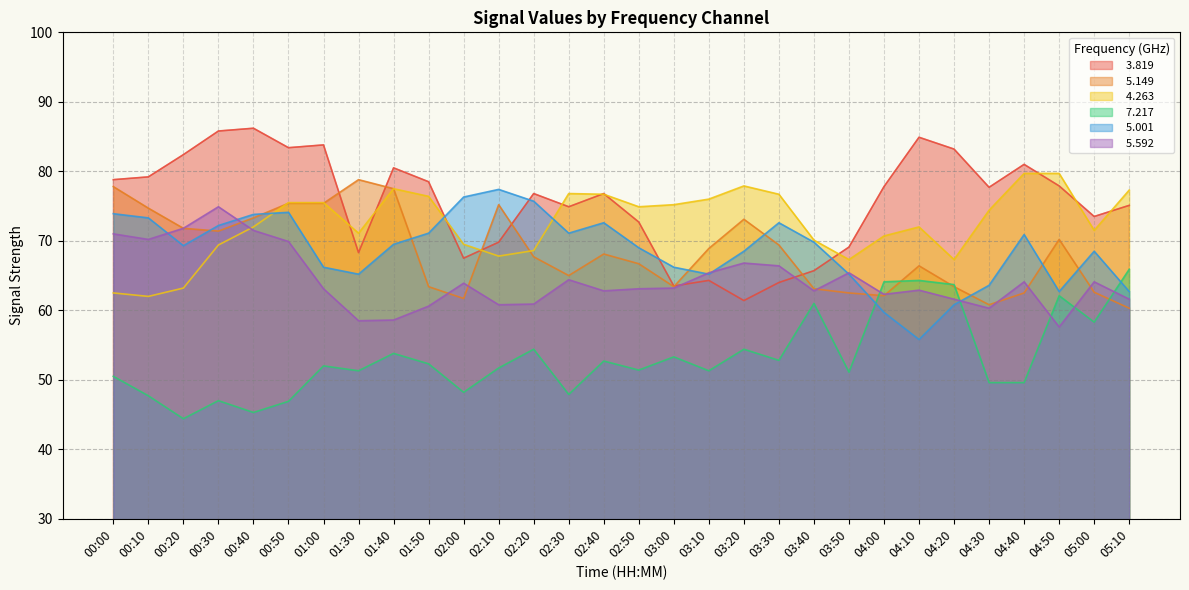

What is the sum of the   7.217 values at 04:40 and 03:10?

100.9